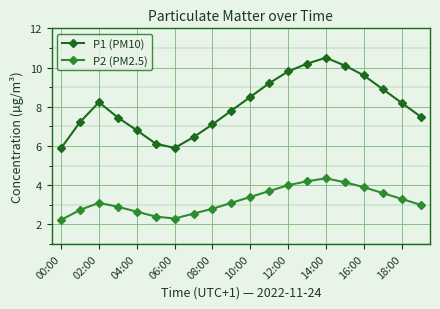

Rank the series by their average value, from highest to lowest.

P1 (PM10), P2 (PM2.5)